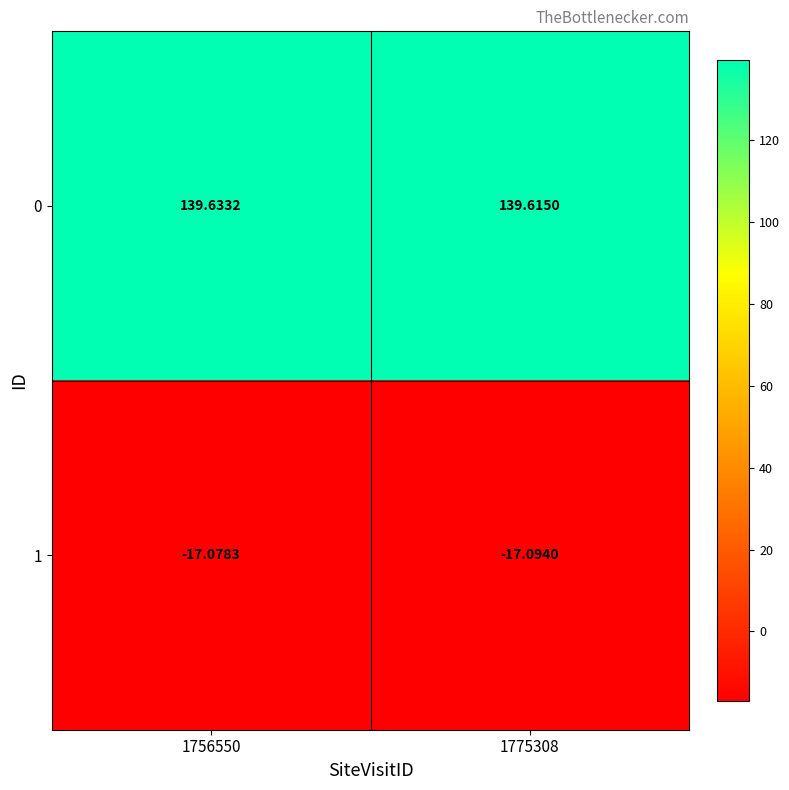

Which series changed the most between 1756550 and 1775308?

0